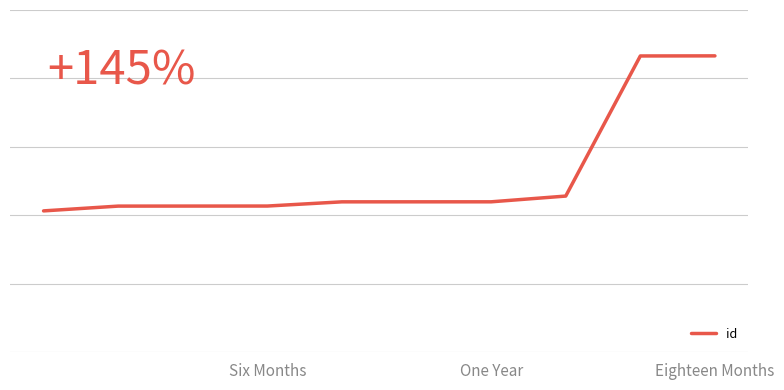

Which label corresponds to the smallest value in the chart?

Six Months